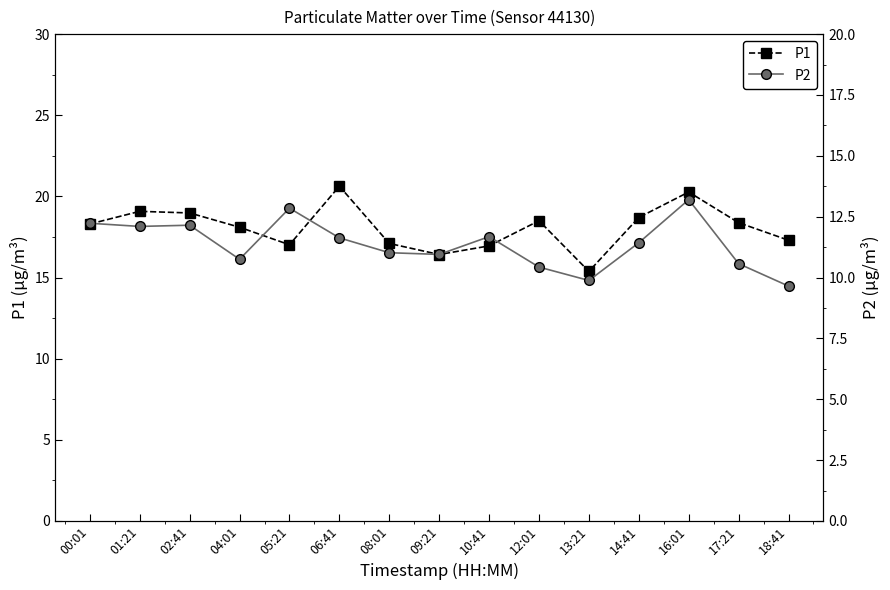

What is the total value across all series at 00:01?

30.5